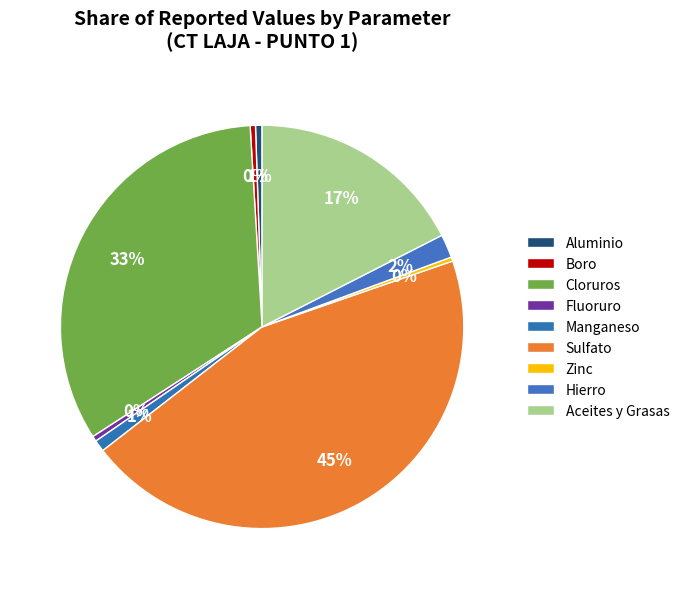

Count the number of slices in the pie.

9